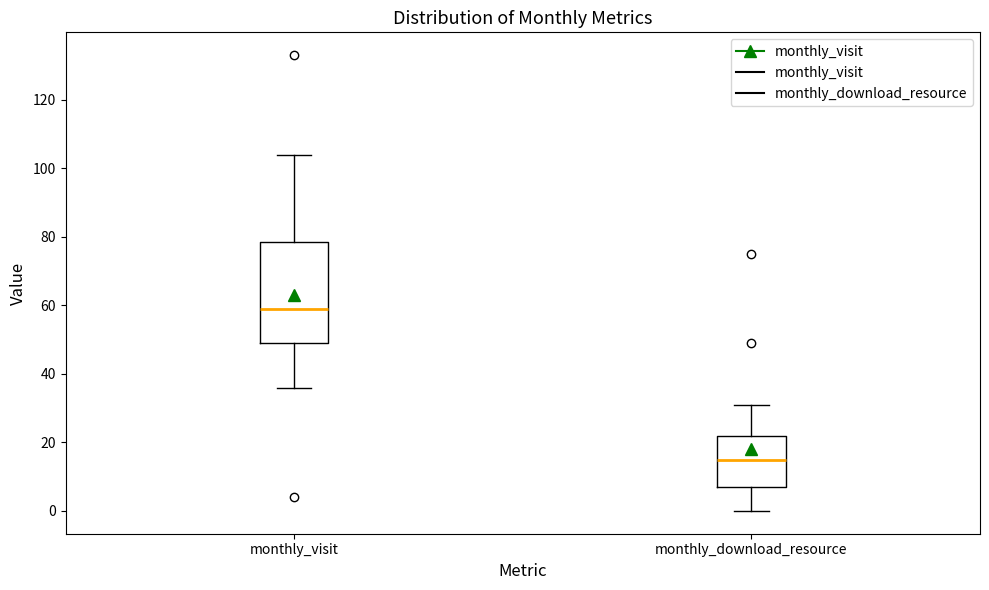

Which box has the lowest median line?

monthly_download_resource